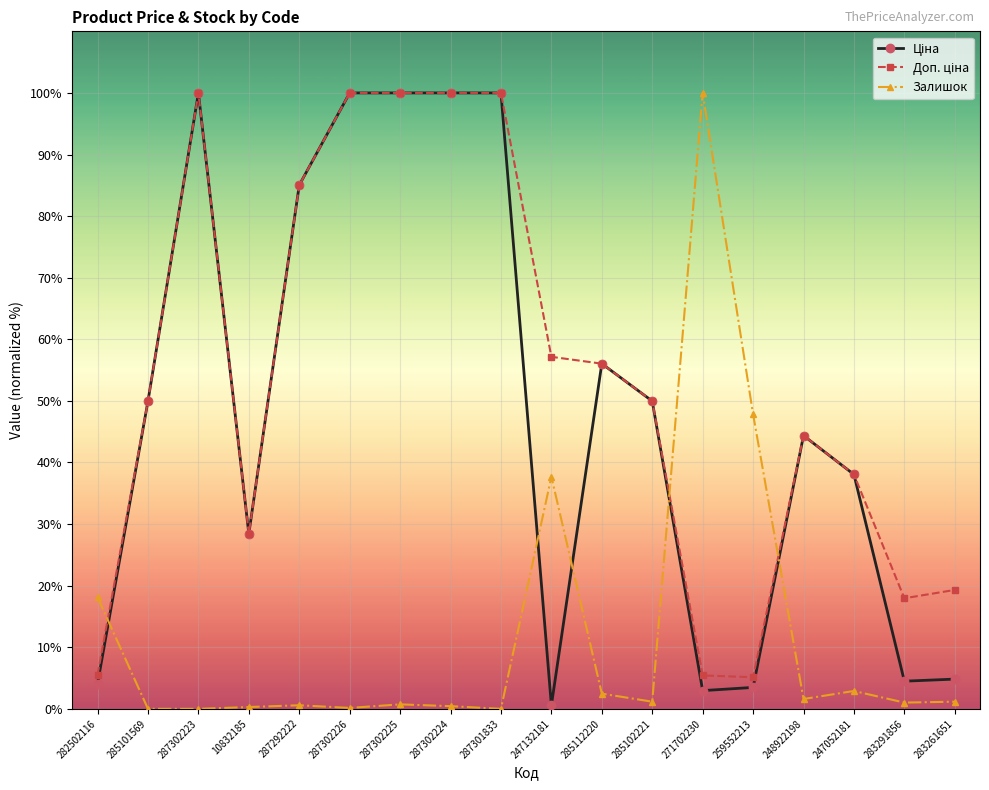

Count the number of data series in this chart.

3